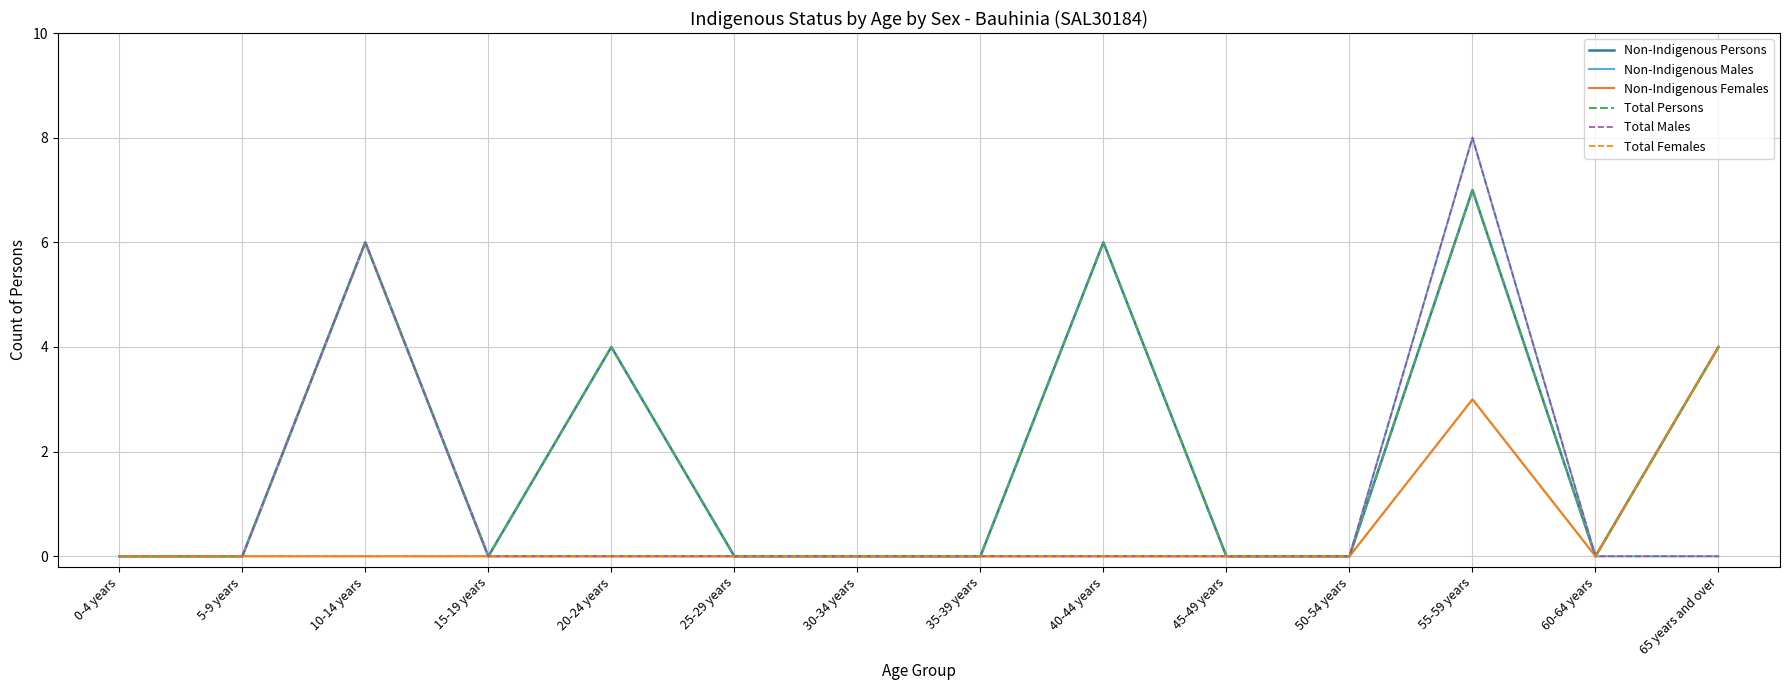

What is the label of the 3rd point from the right?

55-59 years